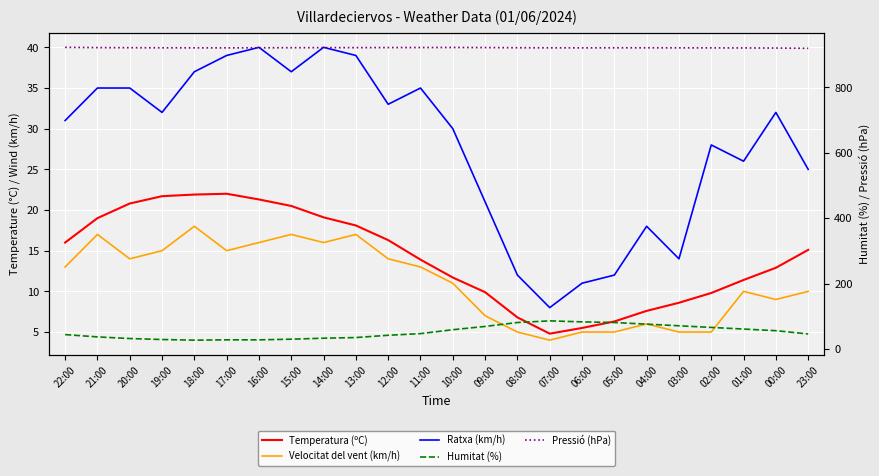

Which series has the largest total across all categories?

Pressió (hPa)